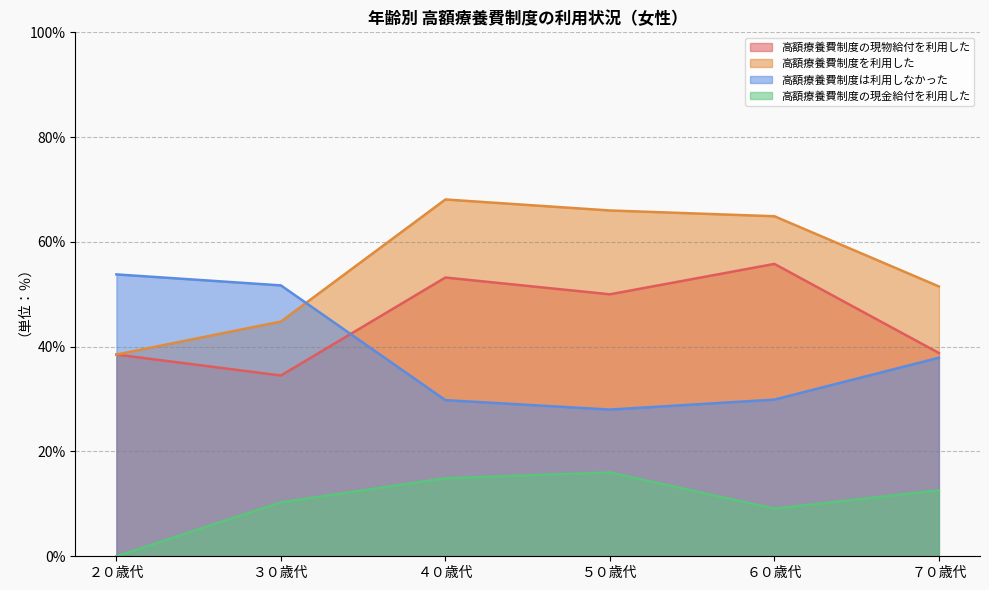

How many distinct data groups are displayed?

4